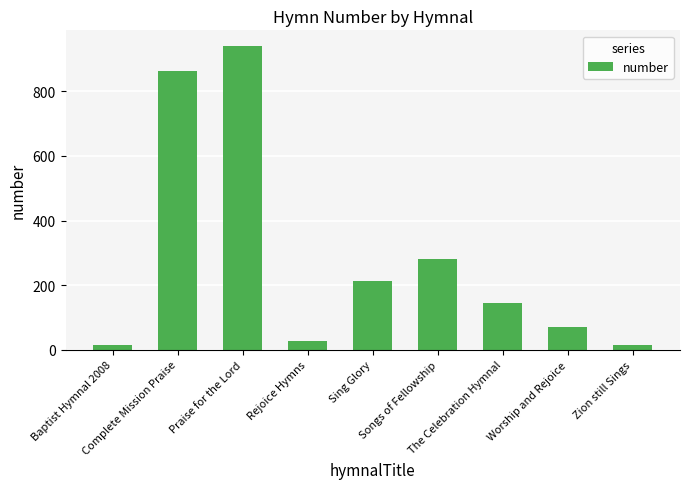

What is the difference between the maximum and second lowest values?

926